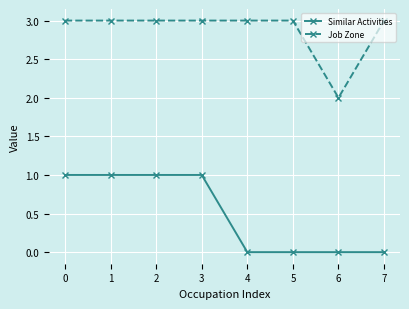

True or false: Similar Activities and Job Zone intersect in this chart.

False